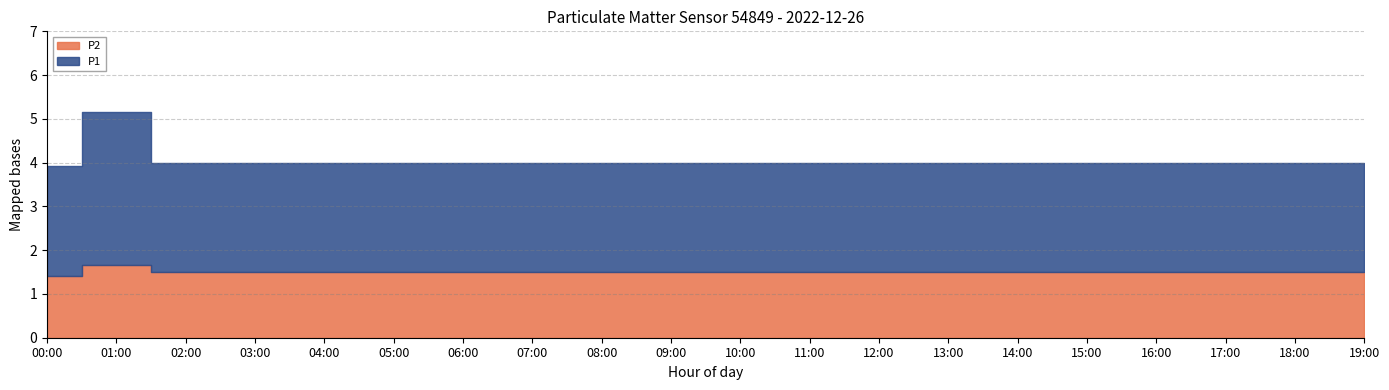

What are all the series names shown in the legend?

P1, P2